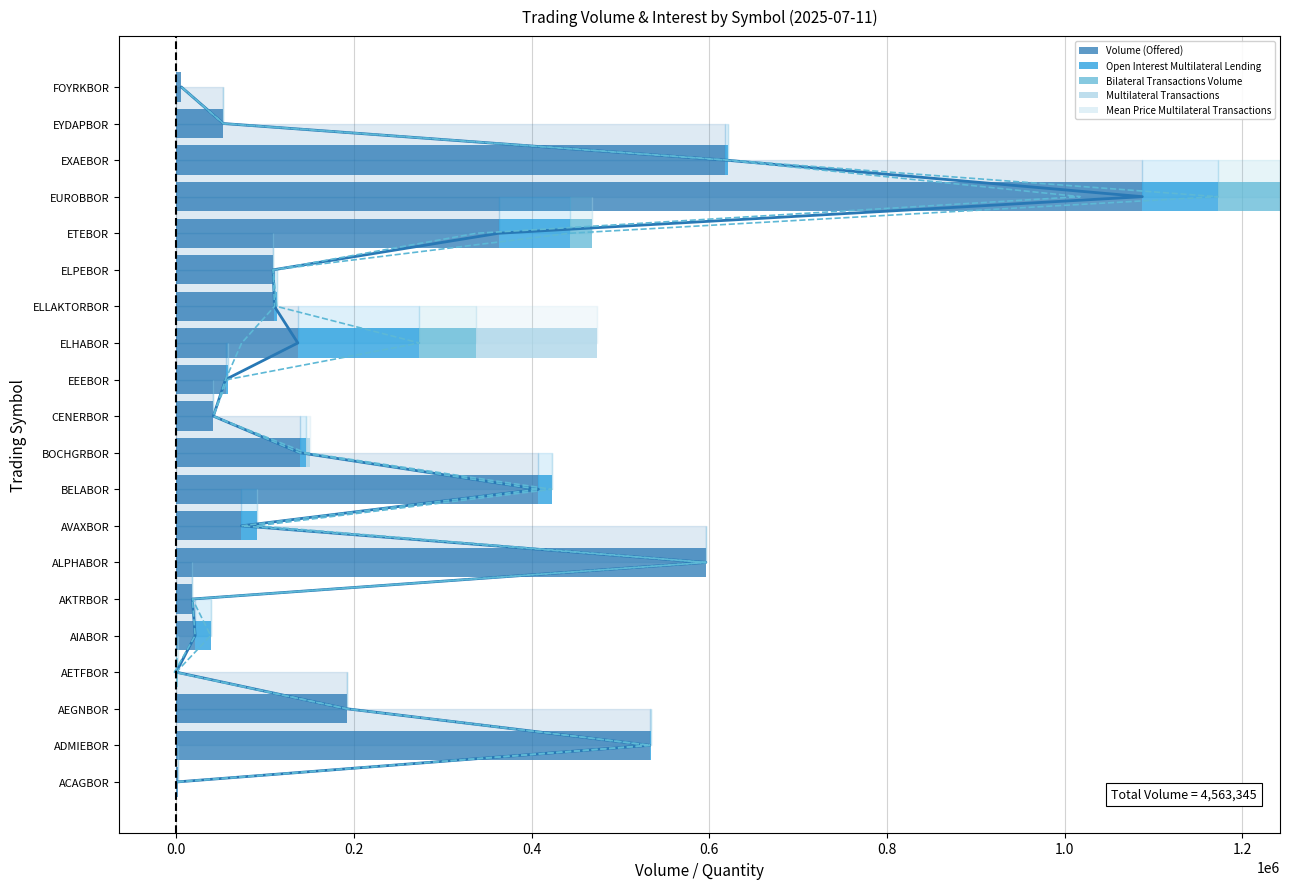

The Mean Price Multilateral Transactions series shows 0.0 at FOYRKBOR. True or false?

True